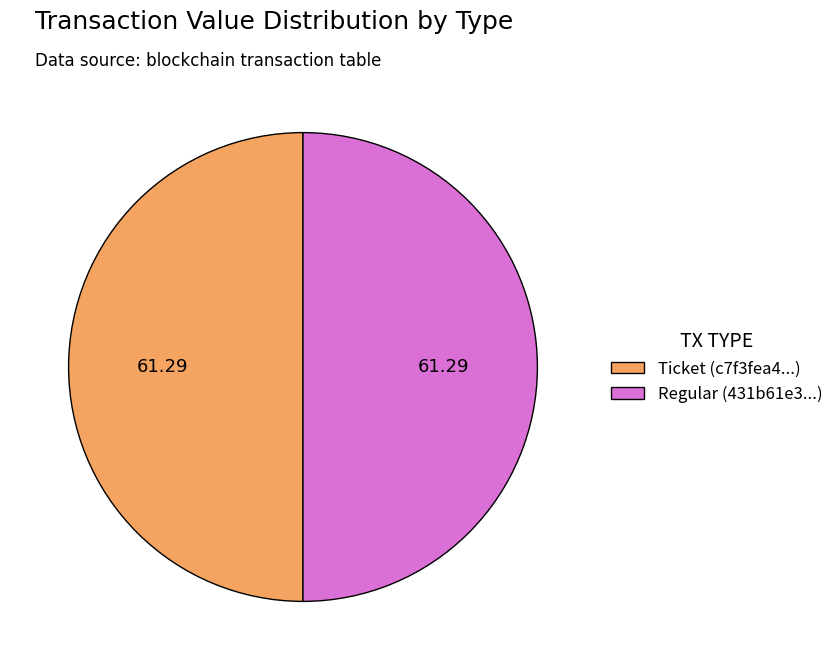

Combined, do Ticket (c7f3fea4...) and Regular (431b61e3...) account for over 50%?

Yes